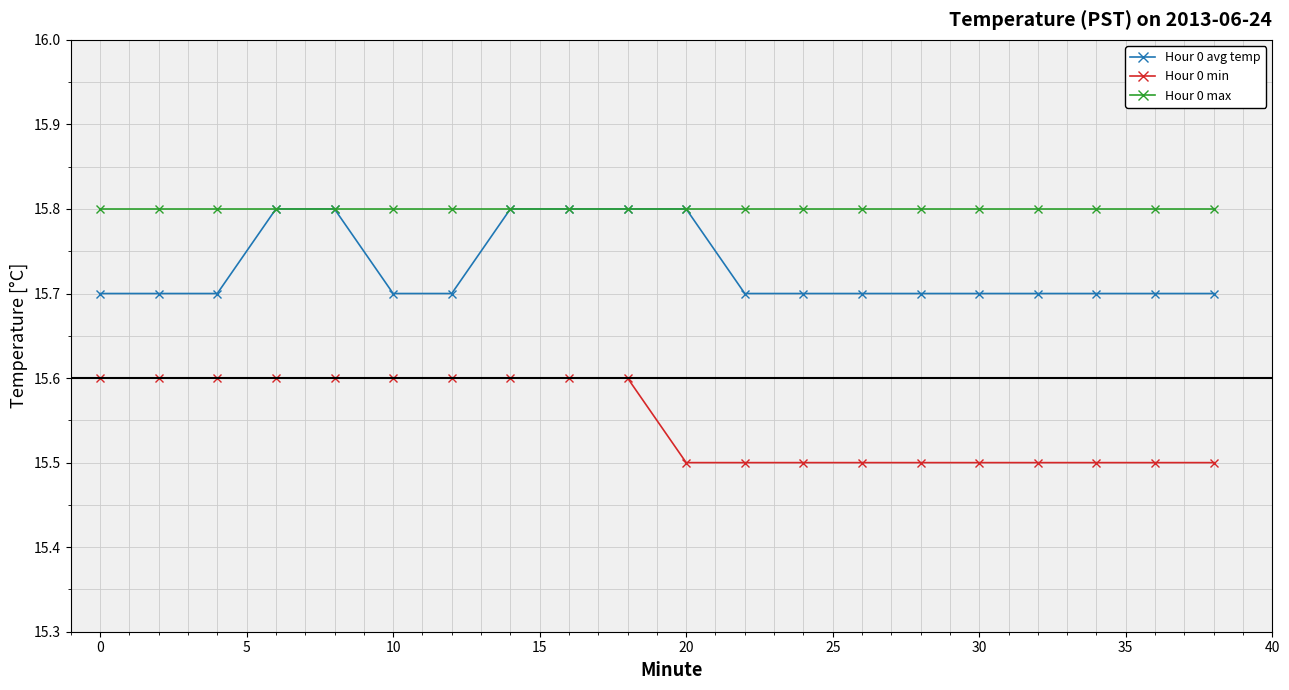

Which series has the largest total across all categories?

Hour 0 max